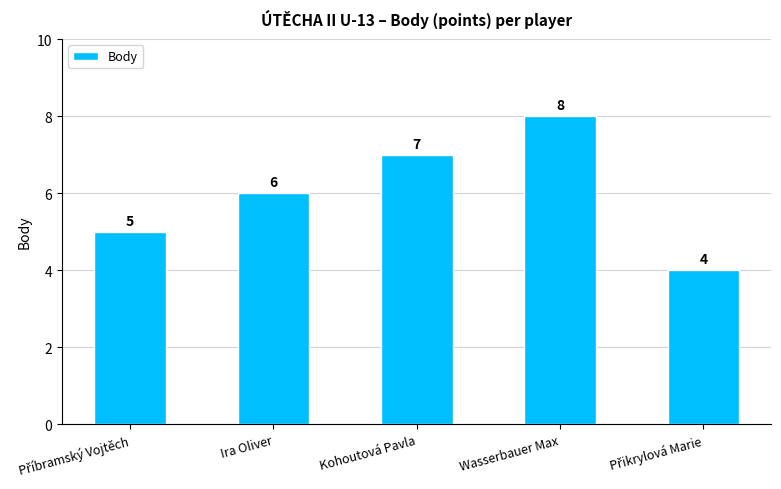

What is the difference between the maximum and second lowest values?

3